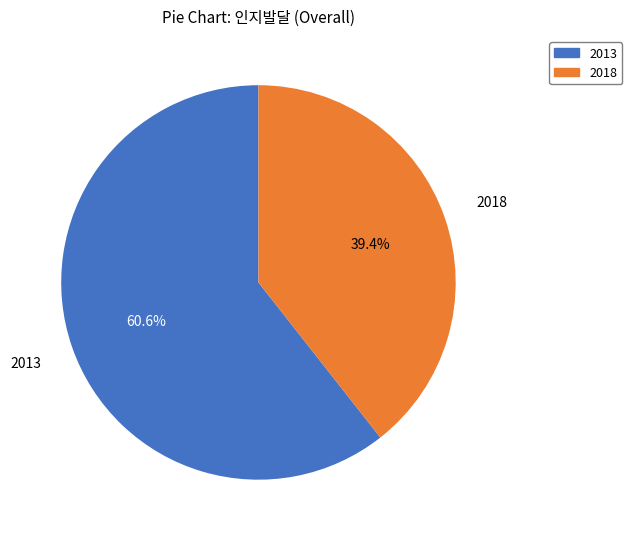

What percentage is NOT represented by 2013?

39.4%